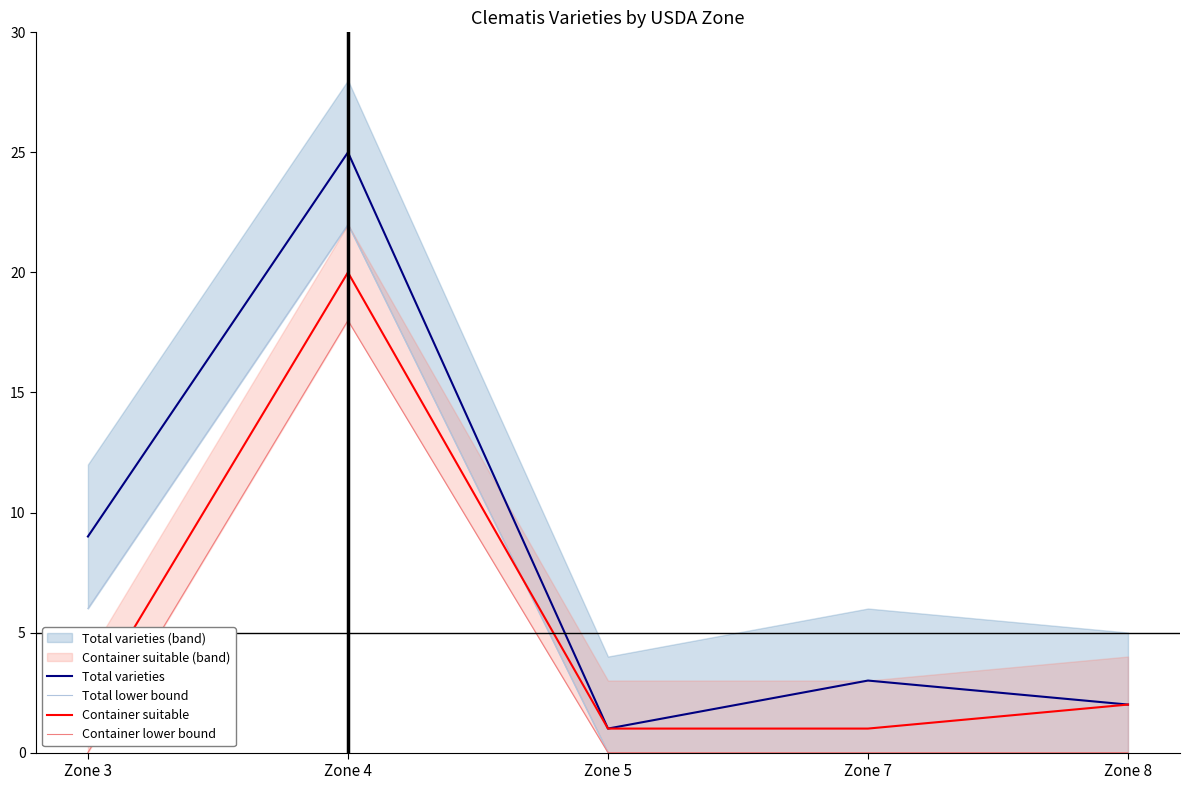

Where is the first local maximum for Total varieties?

Zone 4